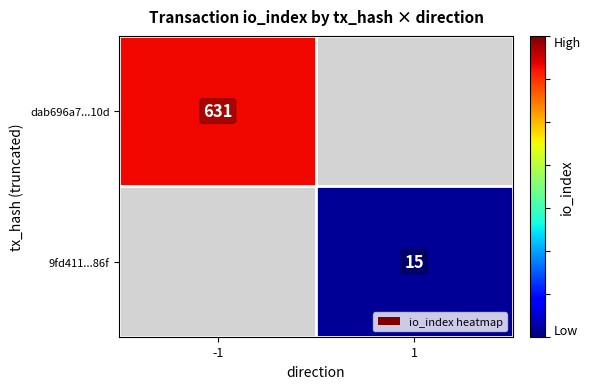

True or false: 9fd411...86f has a value of 22 at 1.

False